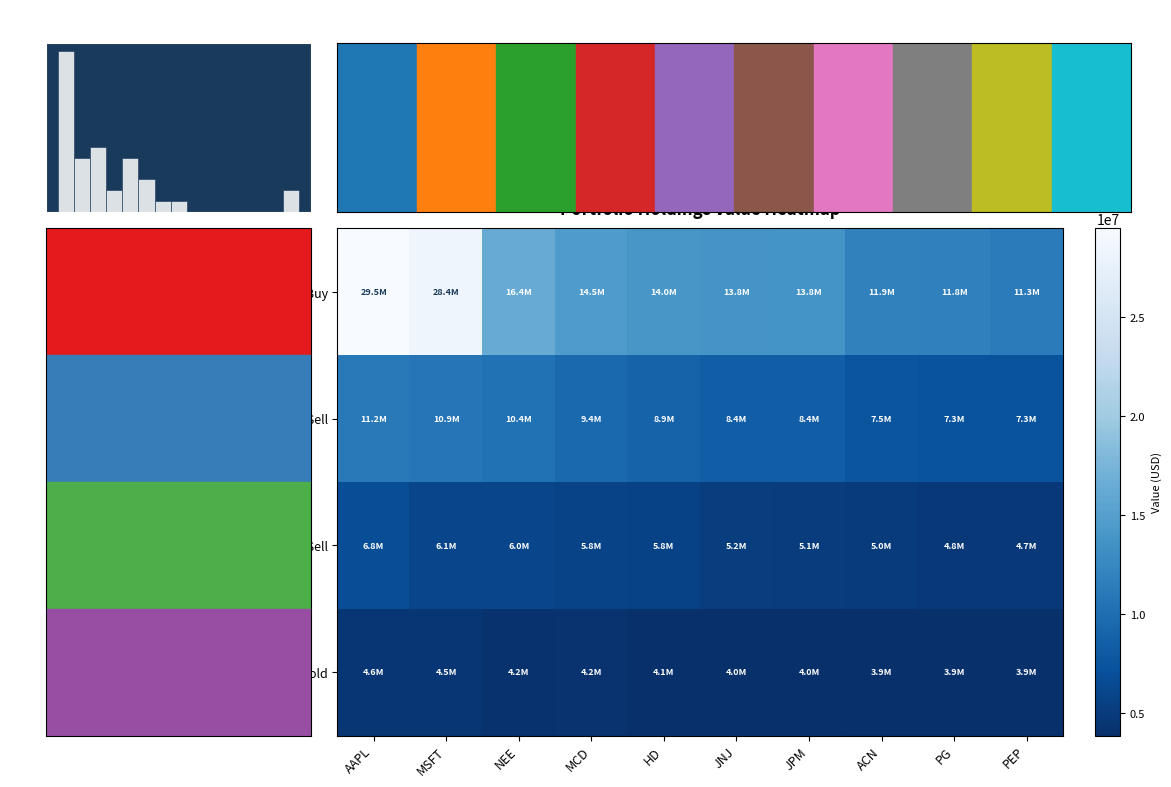

What is the difference between the second highest and minimum values in the ordinary share / Sell series?

3560000